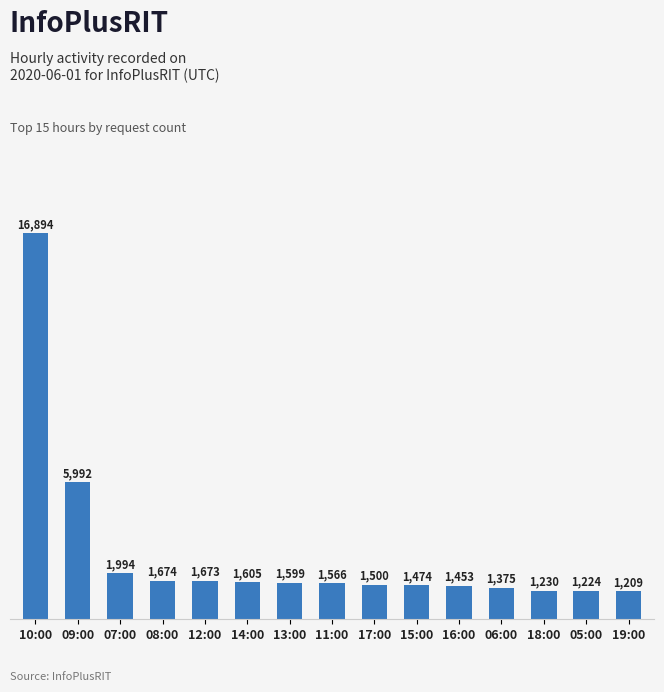

What is the label of the 13th bar from the left?

18:00